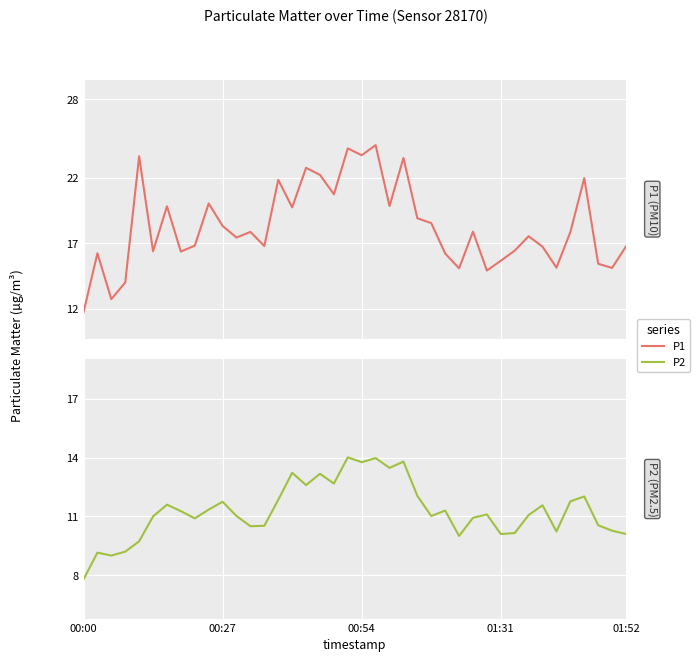

How many lines are shown in the chart?

2